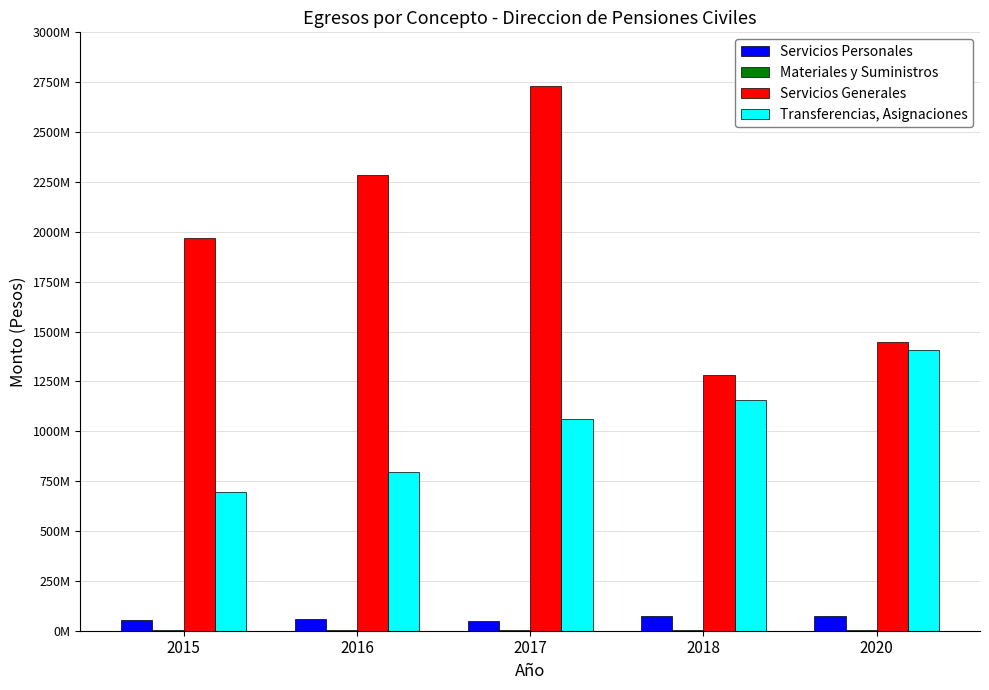

List the series in order of their peak value, lowest first.

Materiales y Suministros, Servicios Personales, Transferencias, Asignaciones, Servicios Generales